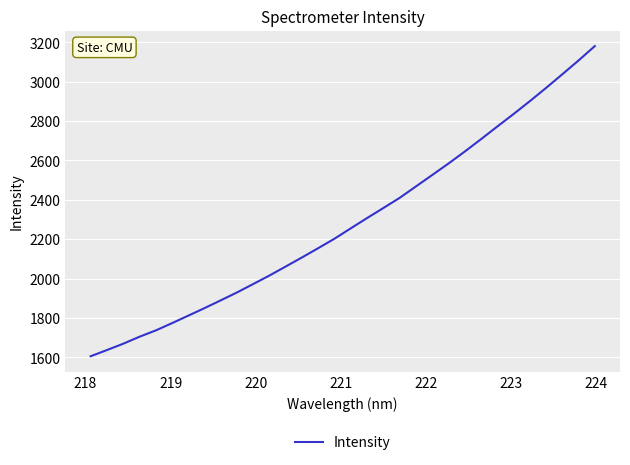

What is the difference between the maximum and minimum values?

1575.0